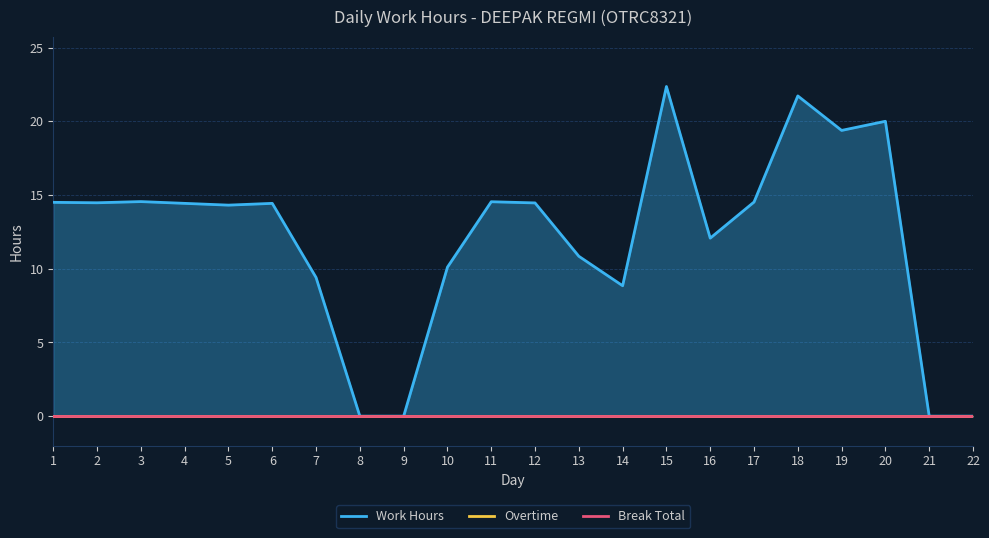

The value of Overtime at 10 is 0.0. True or false?

True